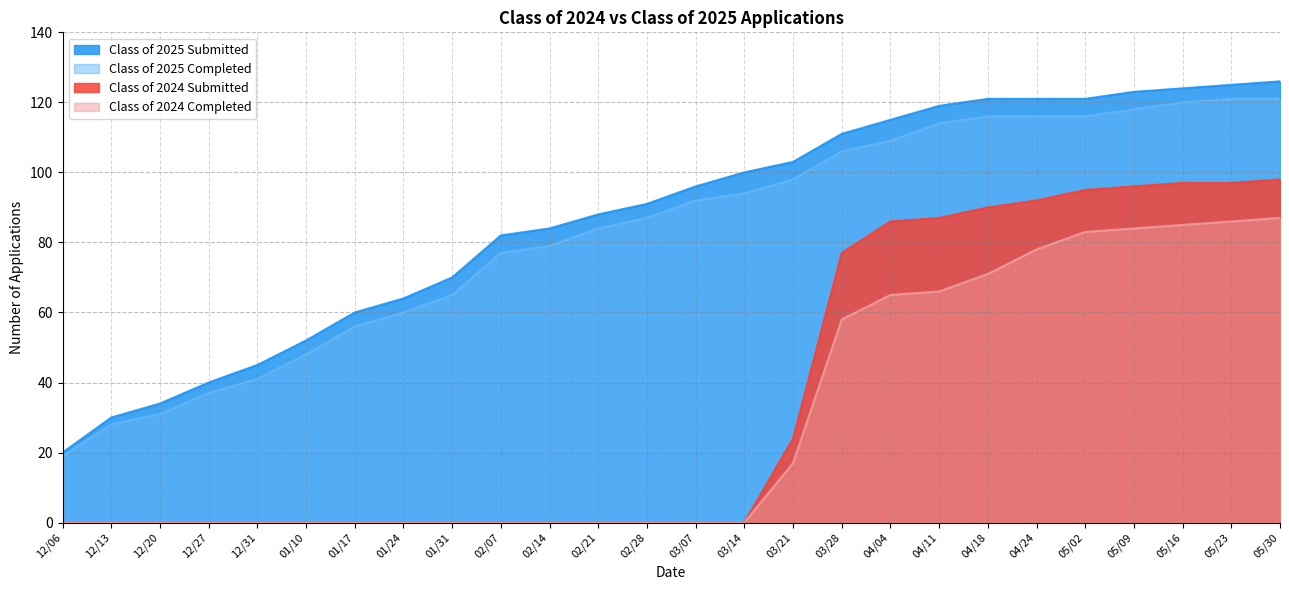

What is the label of the 18th point from the right?

01/31